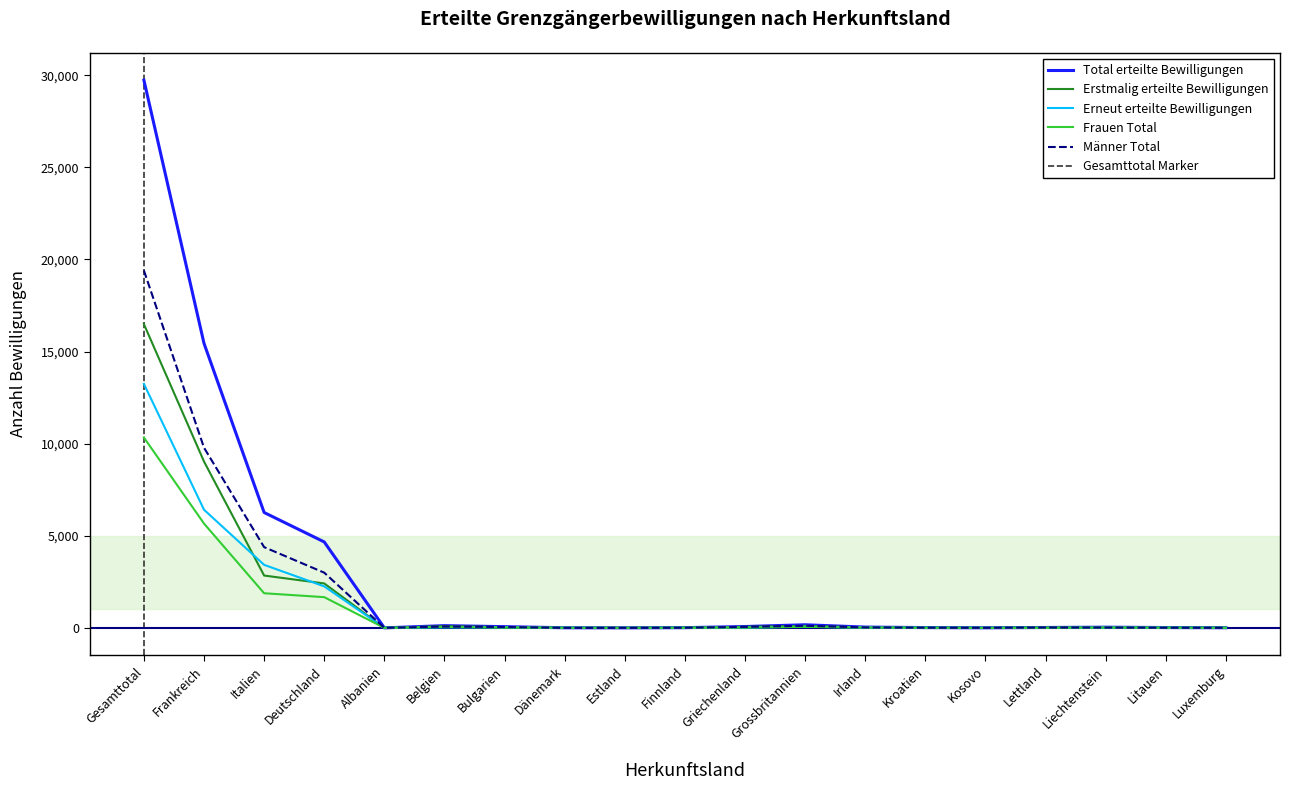

At which label does Total erteilte Bewilligungen reach its minimum?

Albanien